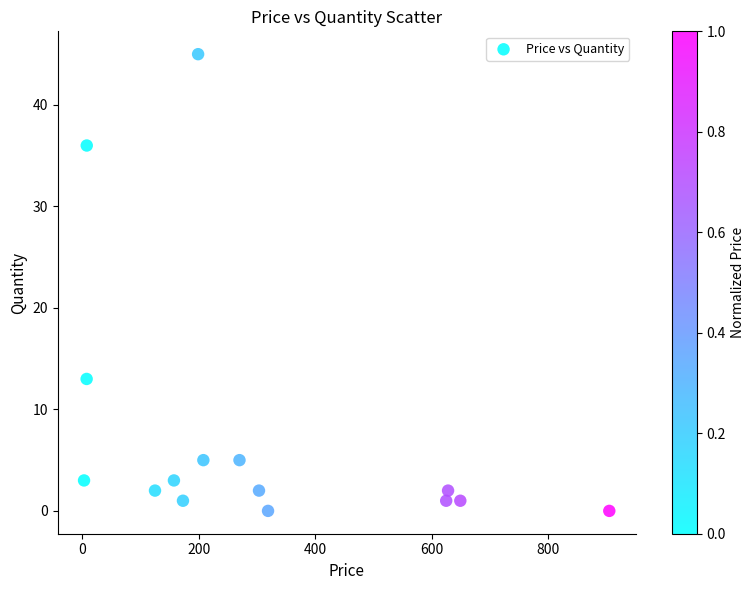

What Y value in the scatter plot is closest to 22?

13